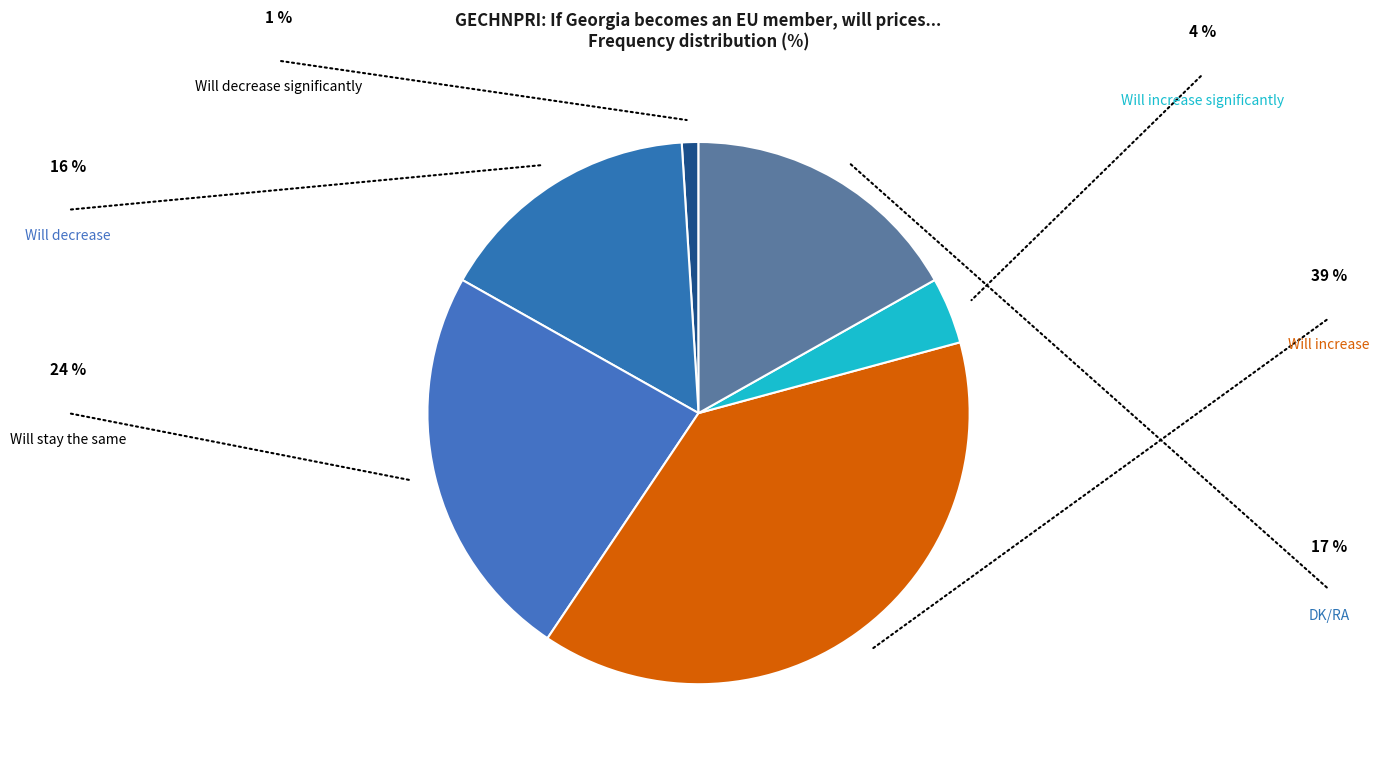

How many segments does this pie chart have?

6